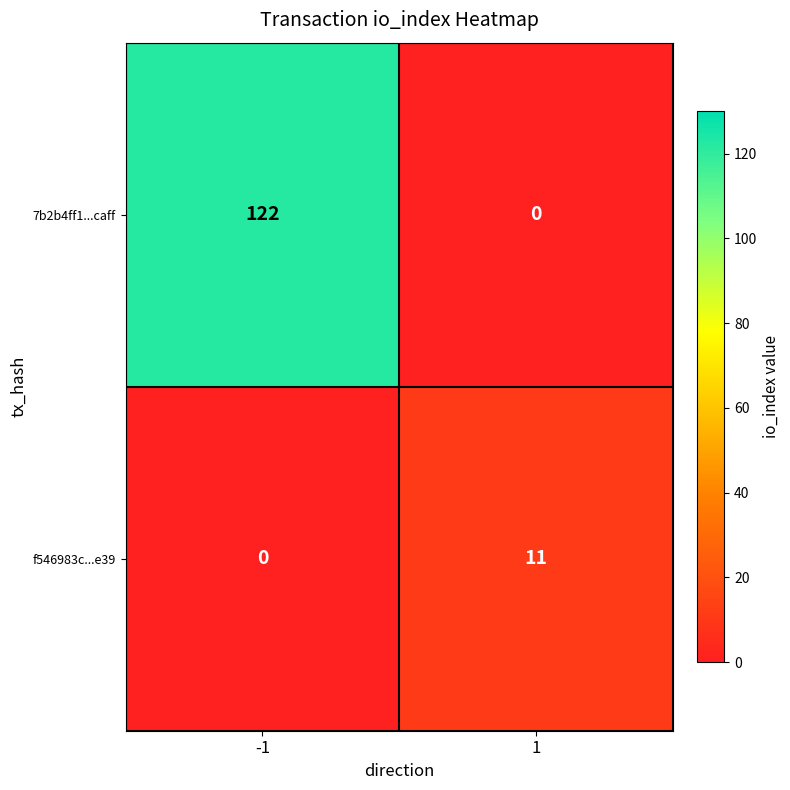

The 7b2b4ff1...caff series shows 61 at 1. True or false?

False